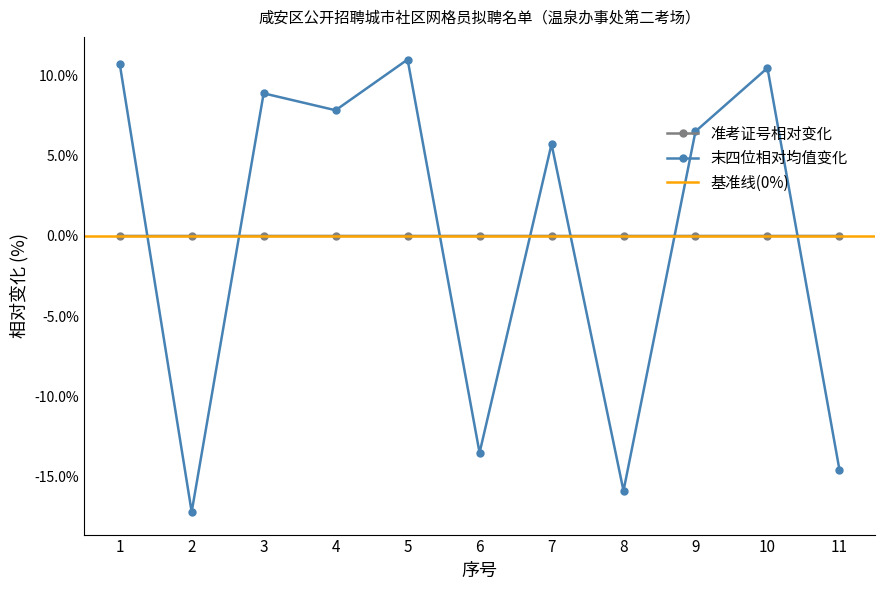

How many positive values are there?

7